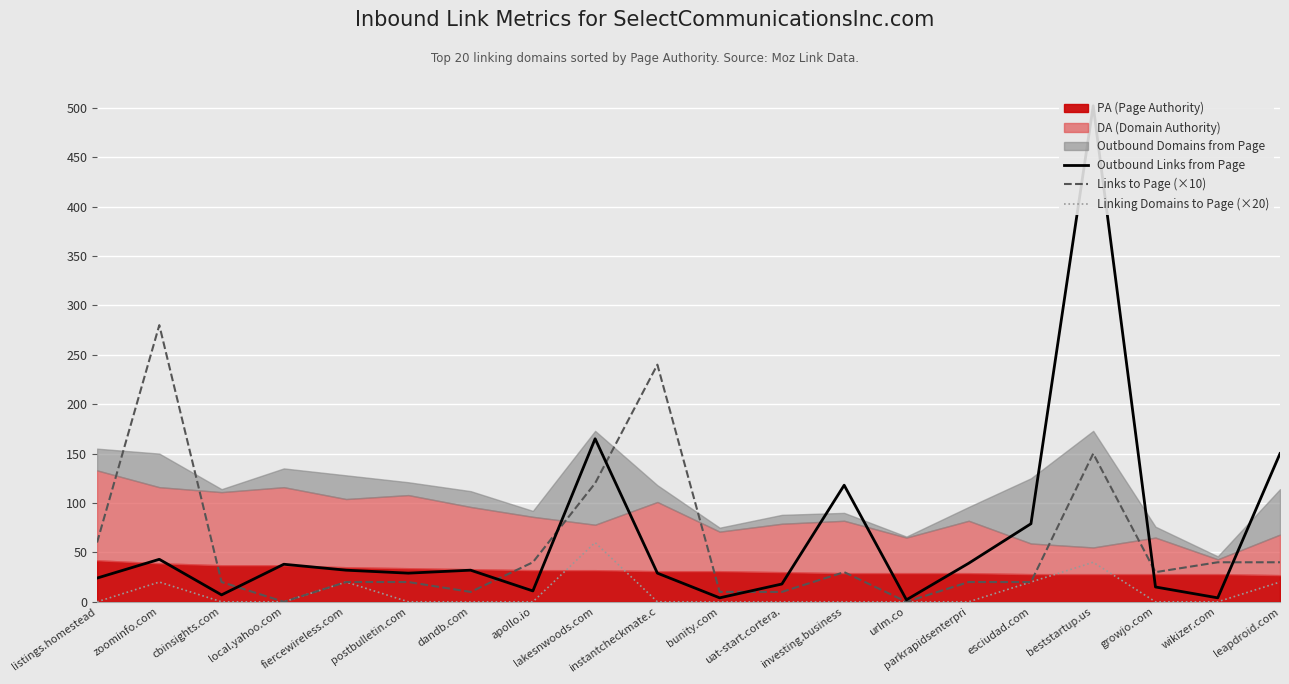

How many lines are shown in the chart?

3